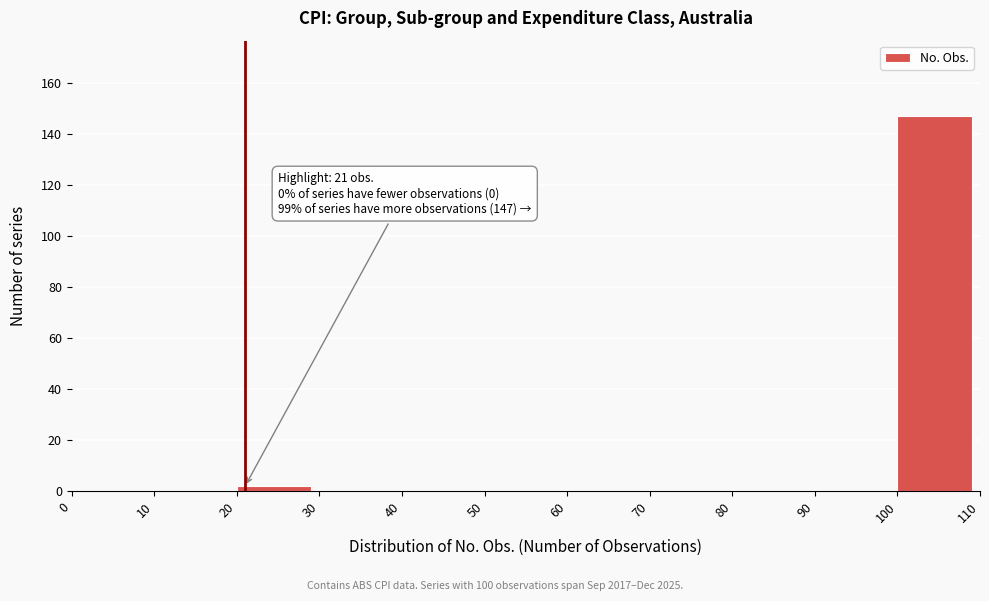

Which range on the x-axis has the tallest bar?

100 to 110